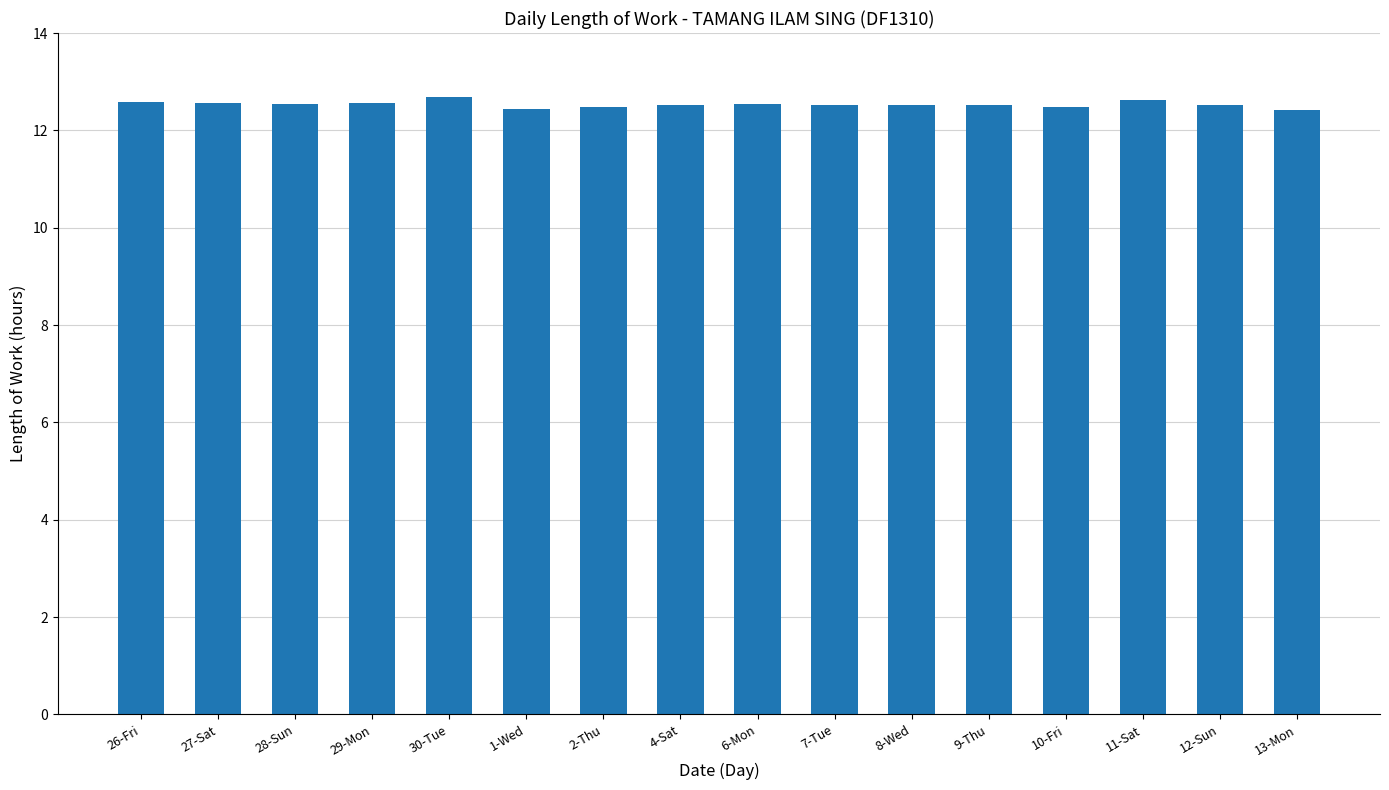

What position from the right is 4-Sat?

9